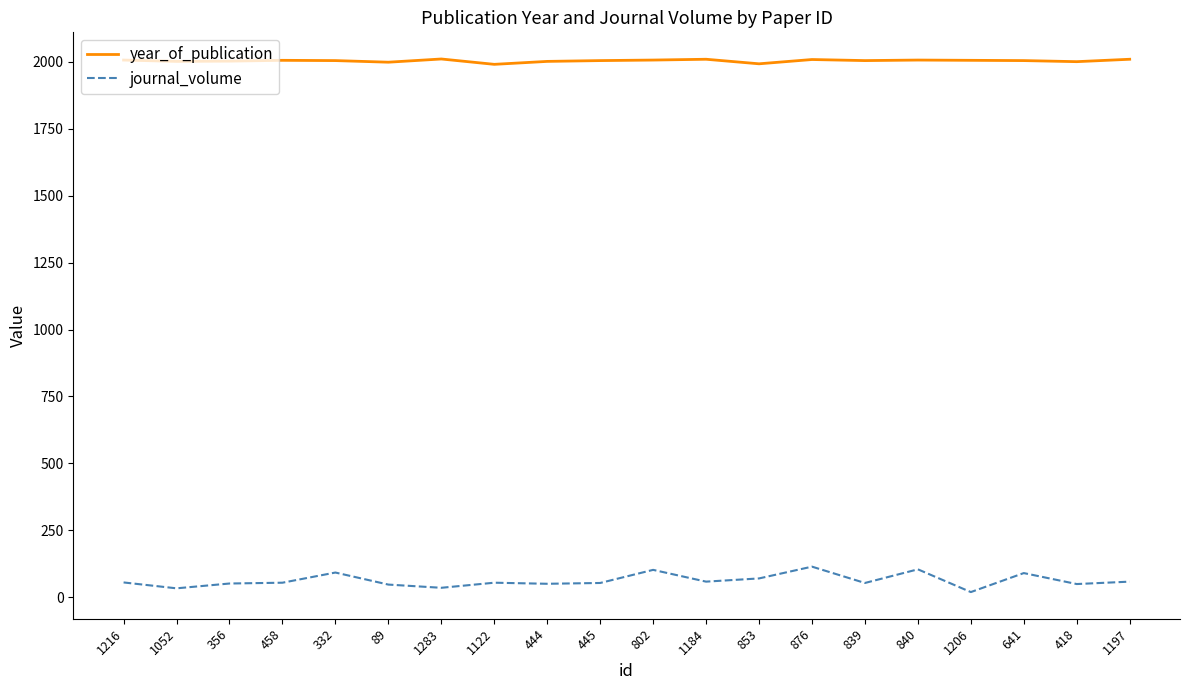

What is the difference between the second highest and minimum values in the journal_volume series?

85